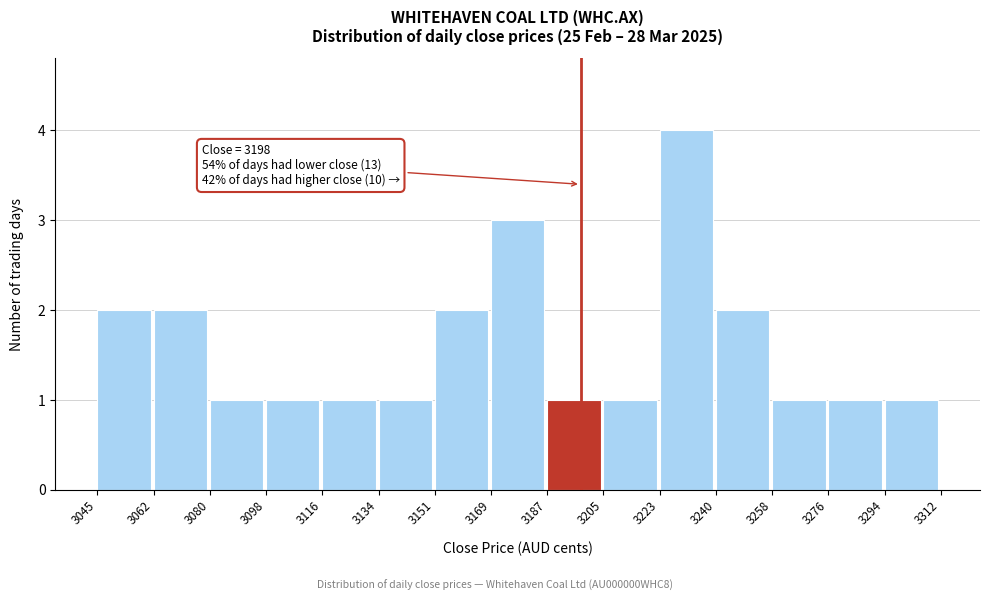

Over which range of the x-axis is the bar tallest?

3223 to 3240